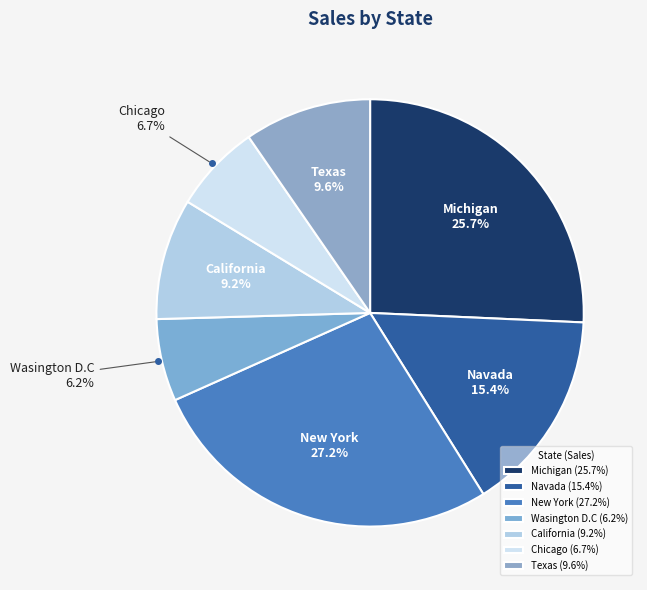

True or false: Wasington D.C accounts for 1% of the total.

False